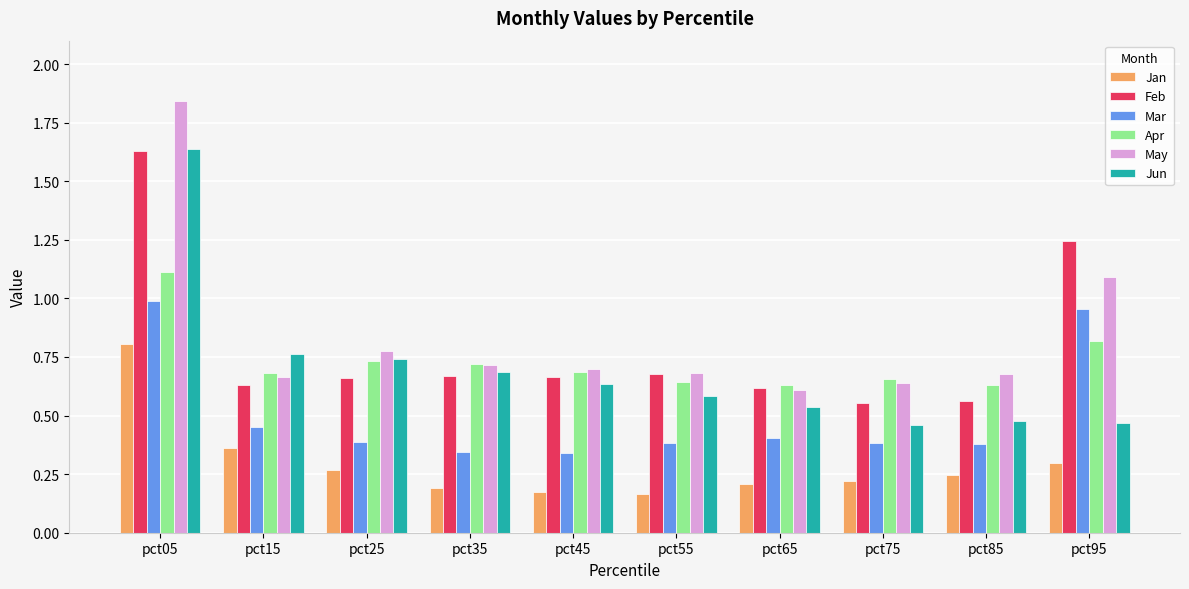

The value of Feb at pct45 is 0.7. True or false?

True